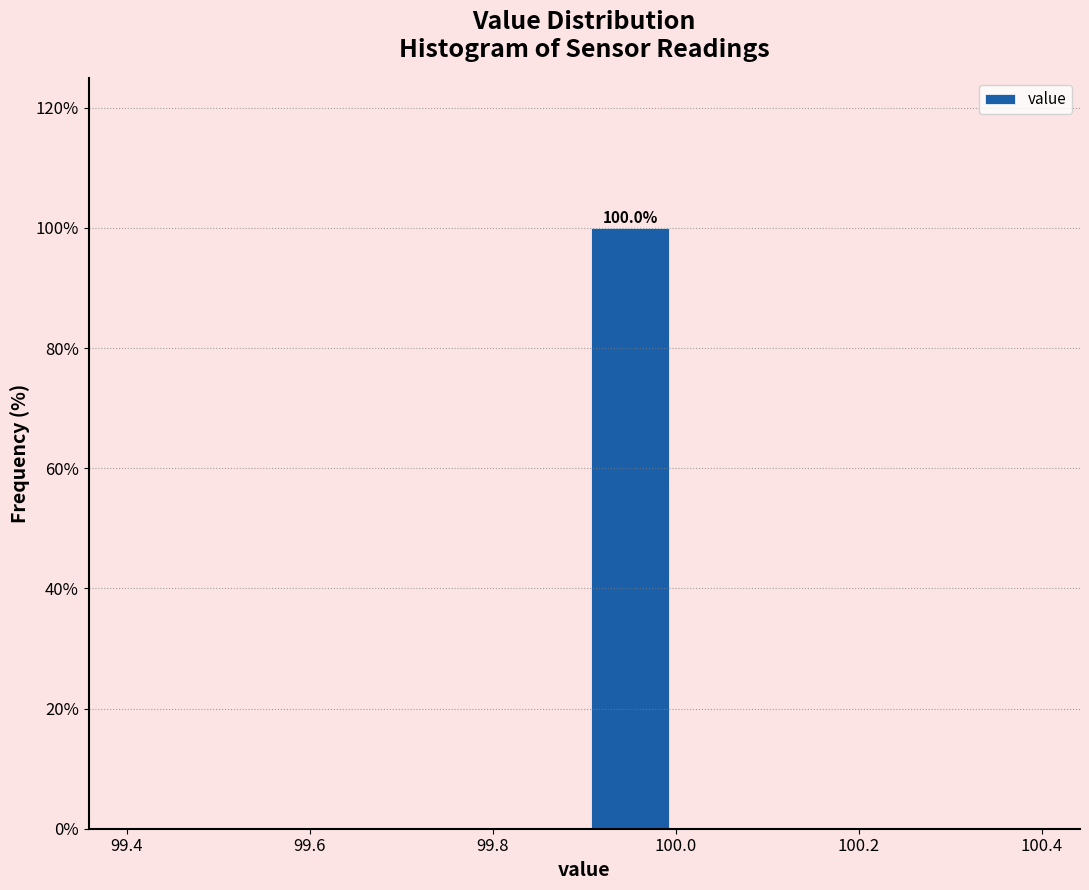

Over which range of the x-axis is the bar tallest?

99.9 to 100.0